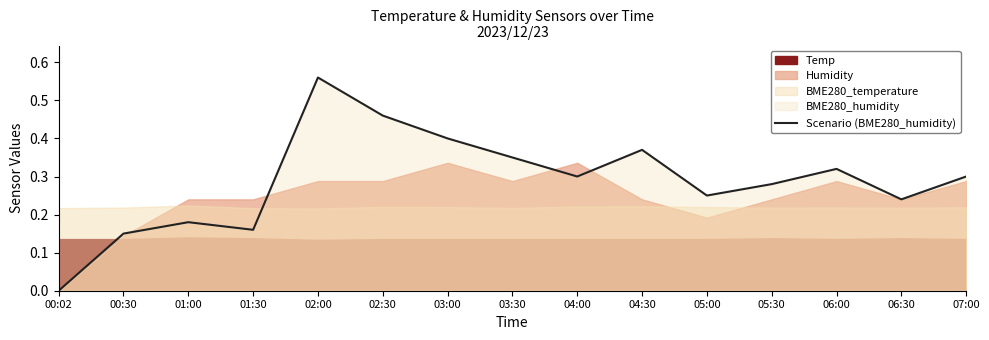

What value does the data have at 07:00?

0.3